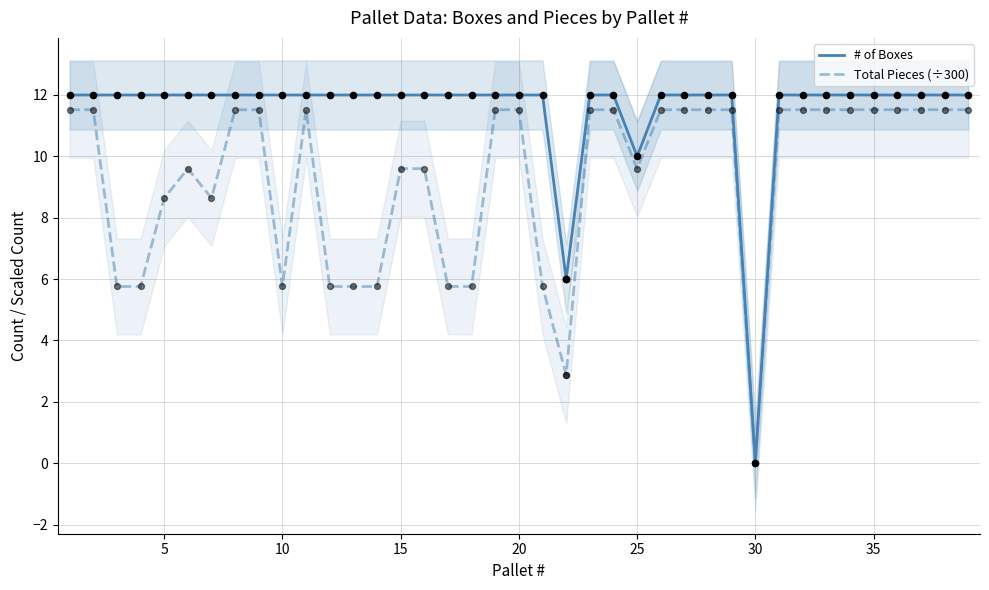

Which series contains the highest Y value?

# of Boxes